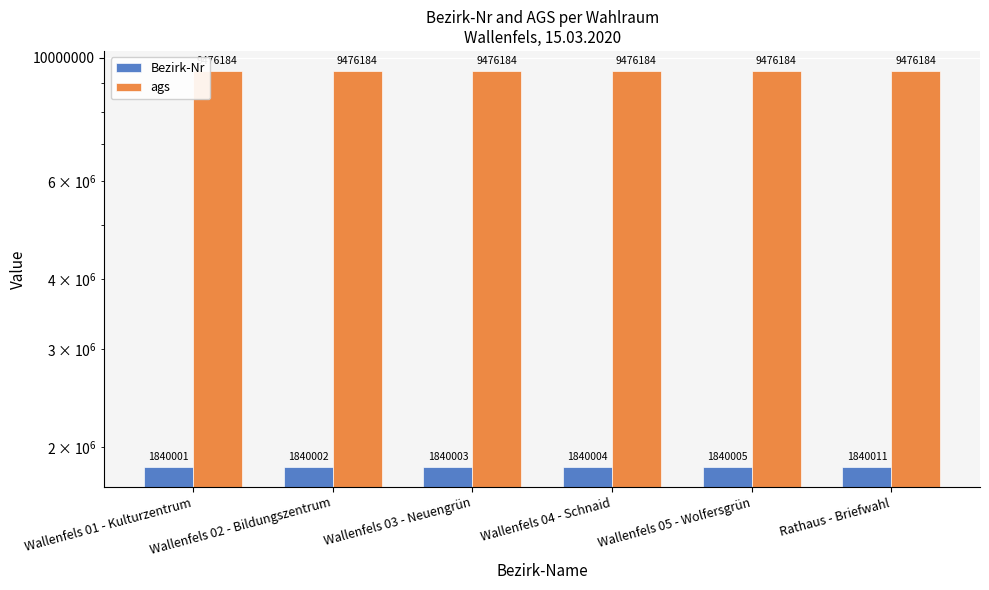

What is the value of the Bezirk-Nr bar at the 6th from the left?

1840011